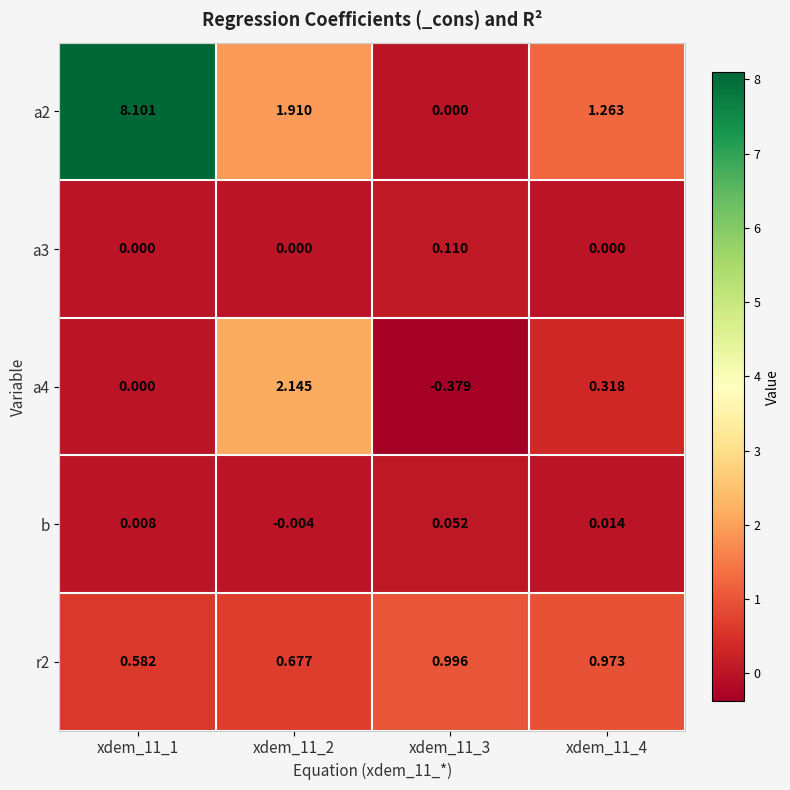

What is the difference between the highest and lowest values at xdem_11_3?

1.4